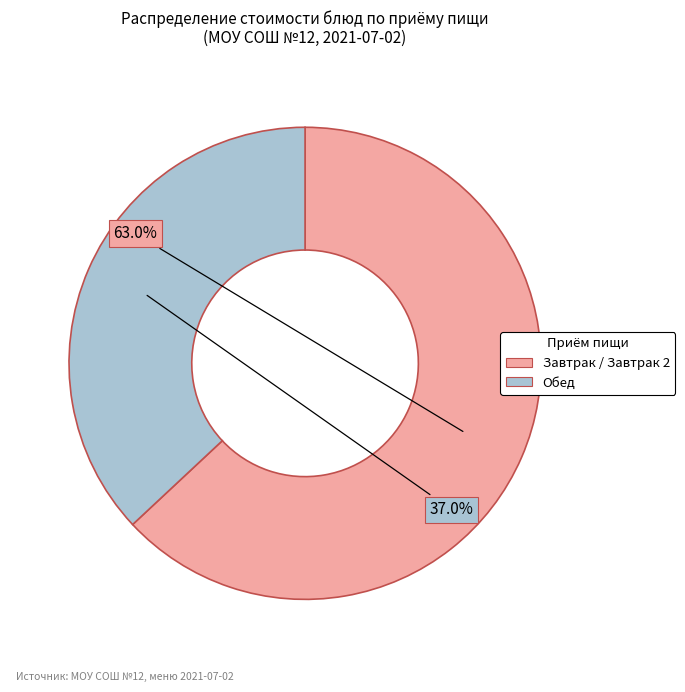

How many segments does this pie chart have?

2